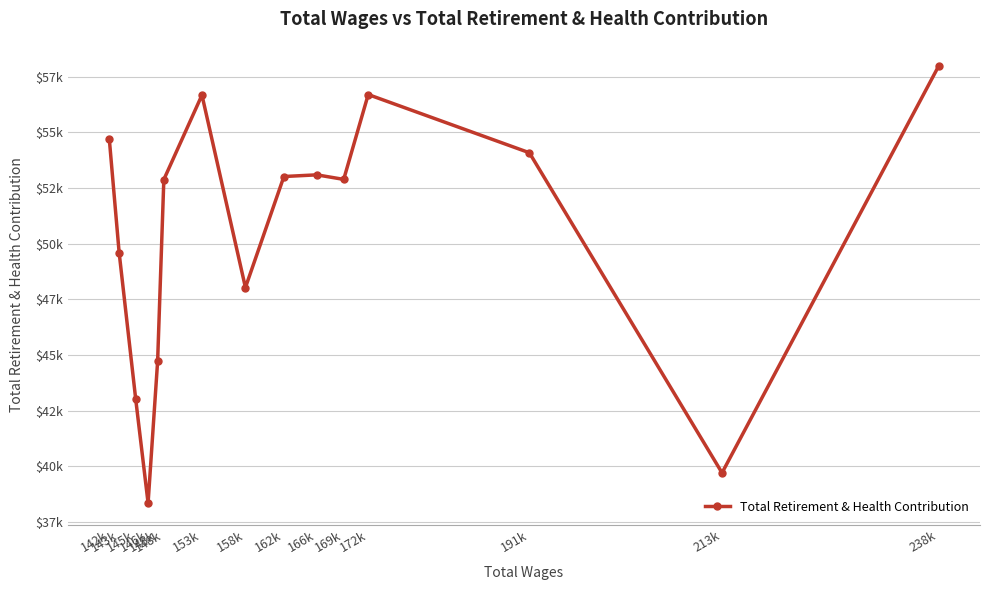

What is the smallest value displayed?

38348